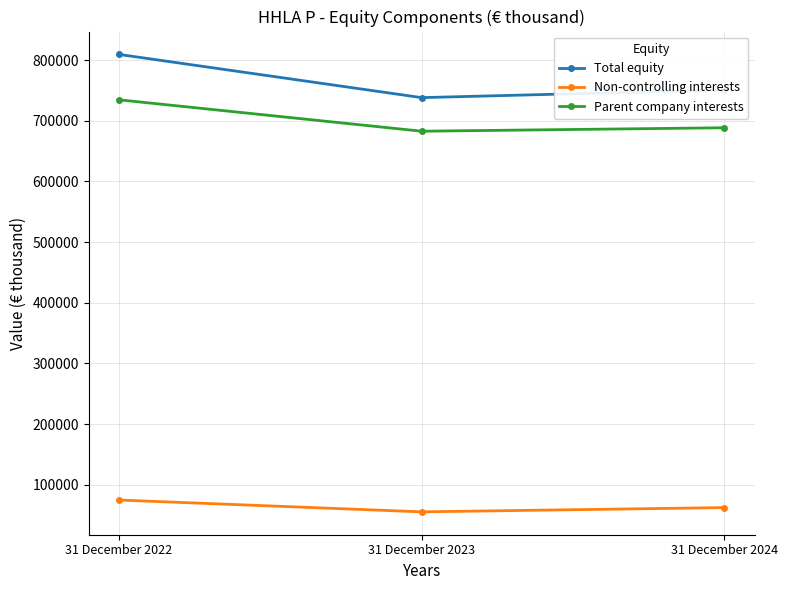

Reading left to right, what are all the values shown in this chart?

Total equity: 31 December 2022=809328	31 December 2023=738106	31 December 2024=750842
Non-controlling interests: 31 December 2022=74835	31 December 2023=55344	31 December 2024=62380
Parent company interests: 31 December 2022=734493	31 December 2023=682762	31 December 2024=688462